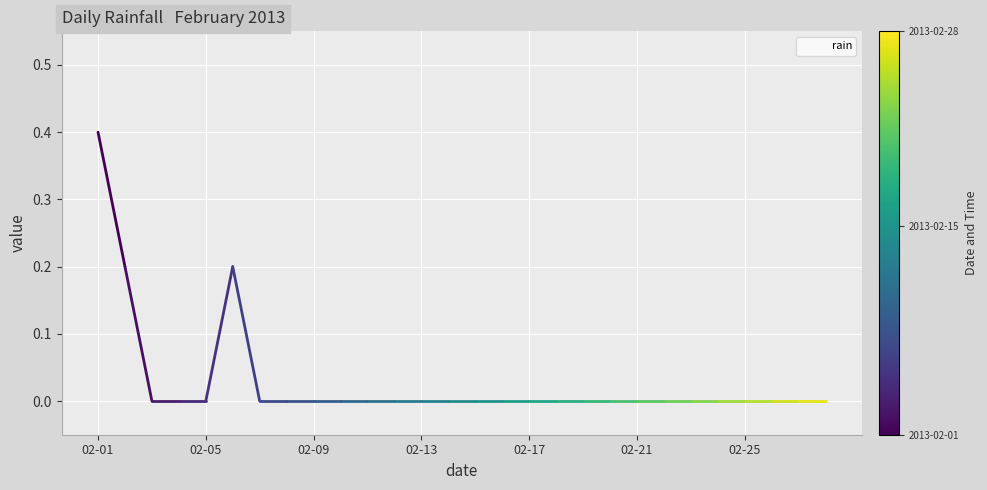

Does the chart have visible grid lines?

Yes